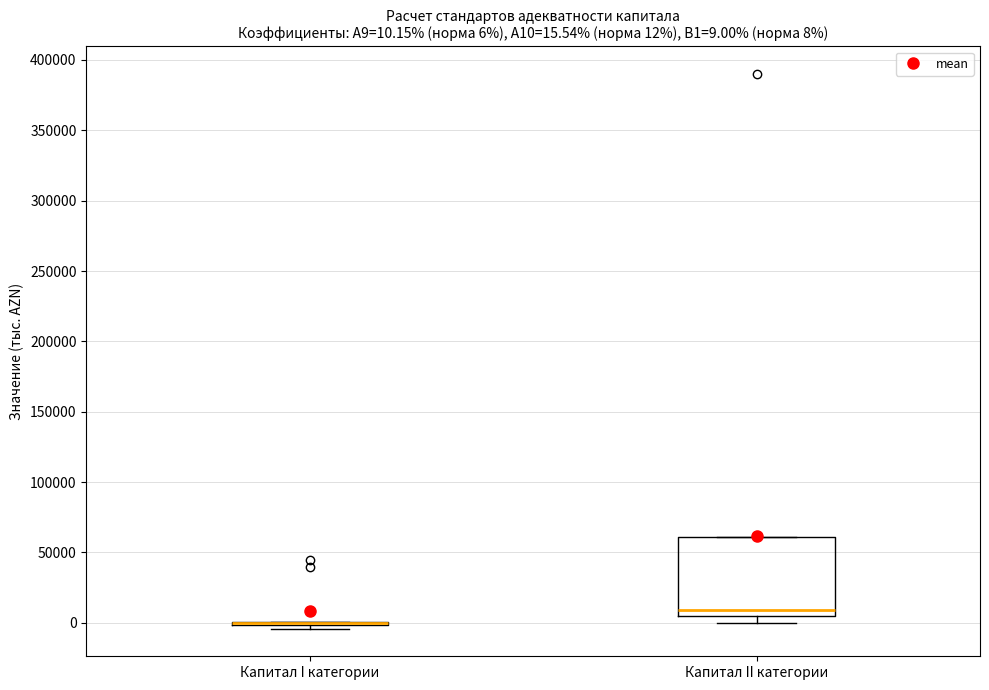

Comparing the boxes themselves (not the whiskers), which one is the tallest?

Капитал II категории